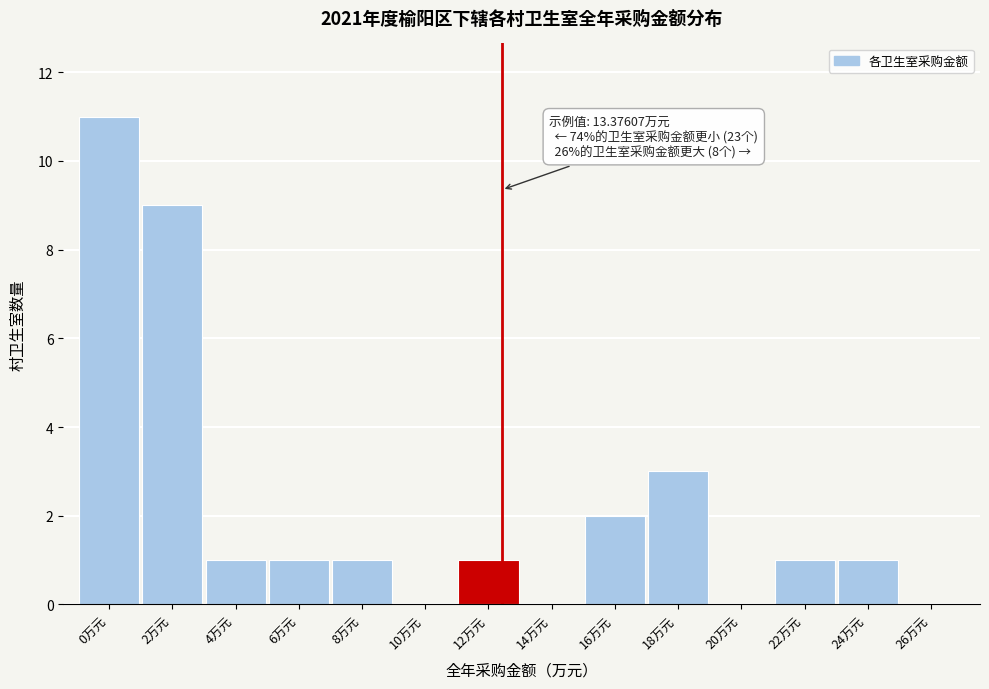

Reading left to right, what are all the values shown in this chart?

0万元=11	2万元=9	4万元=1	6万元=1	8万元=1	10万元=0	12万元=1	14万元=0	16万元=2	18万元=3	20万元=0	22万元=1	24万元=1	26万元=0